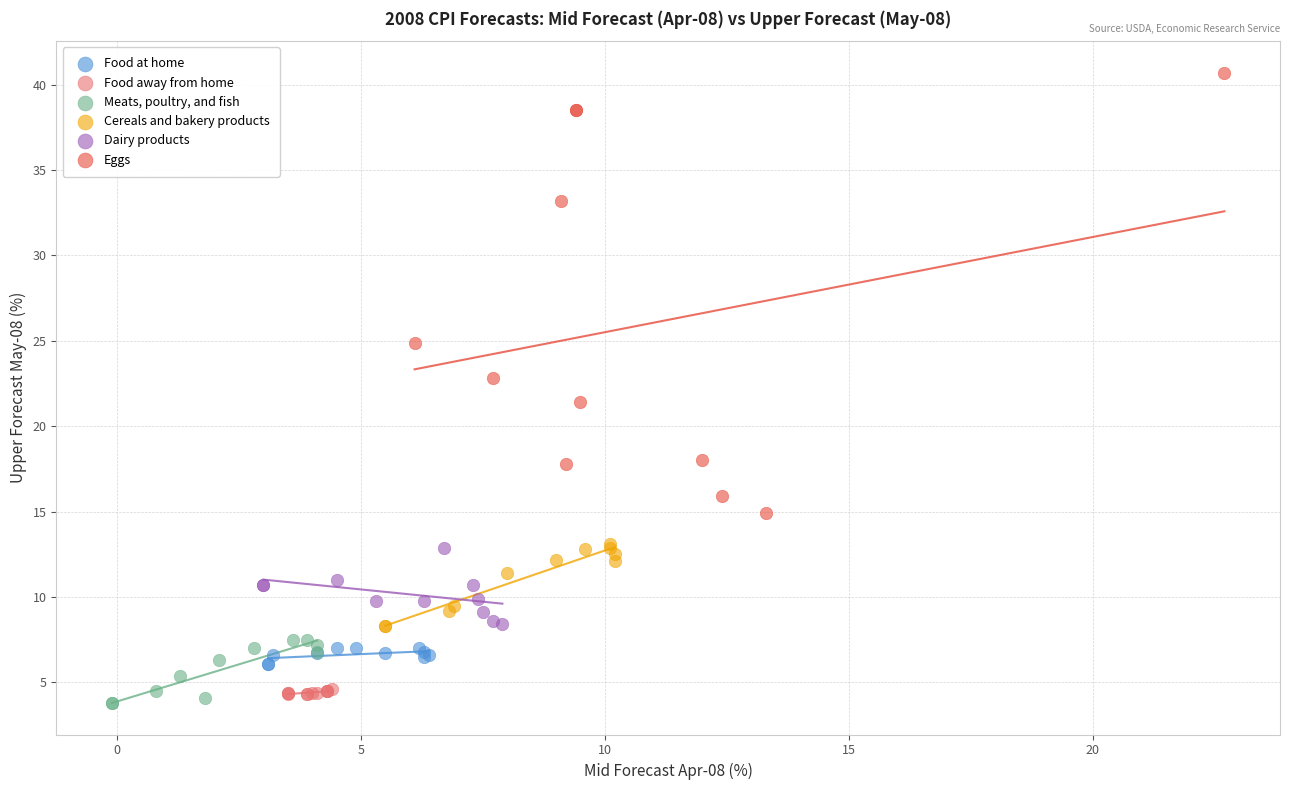

Which series contains the highest Y value?

Eggs